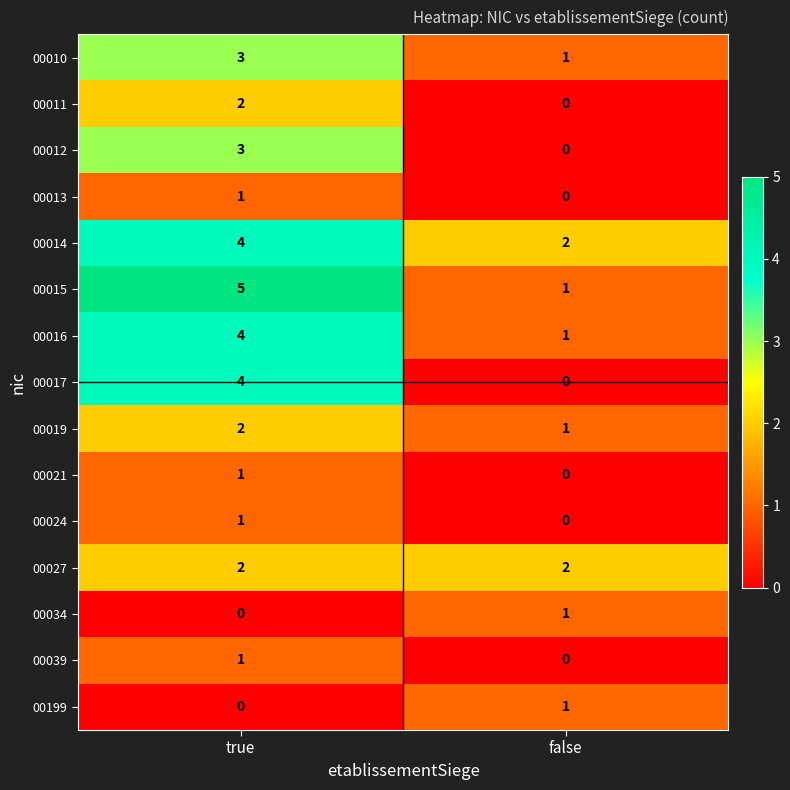

Rank the categories by 00024 value from lowest to highest.

false, true